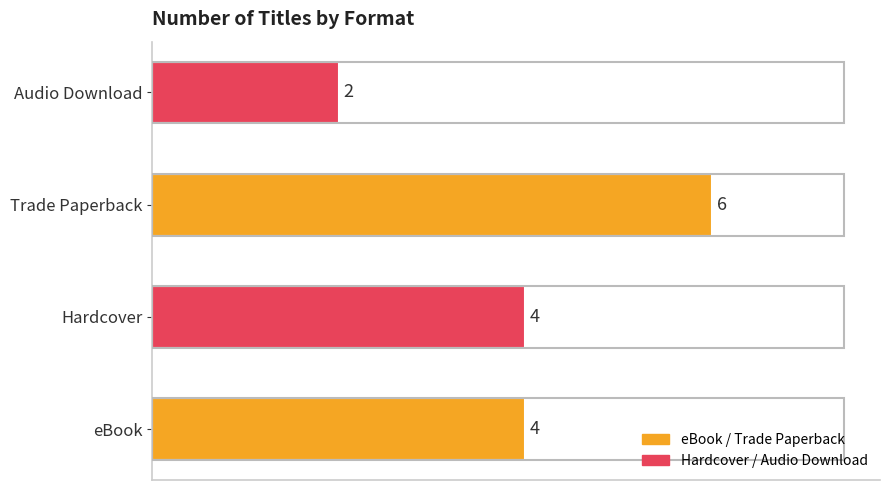

Count the number of data series in this chart.

1